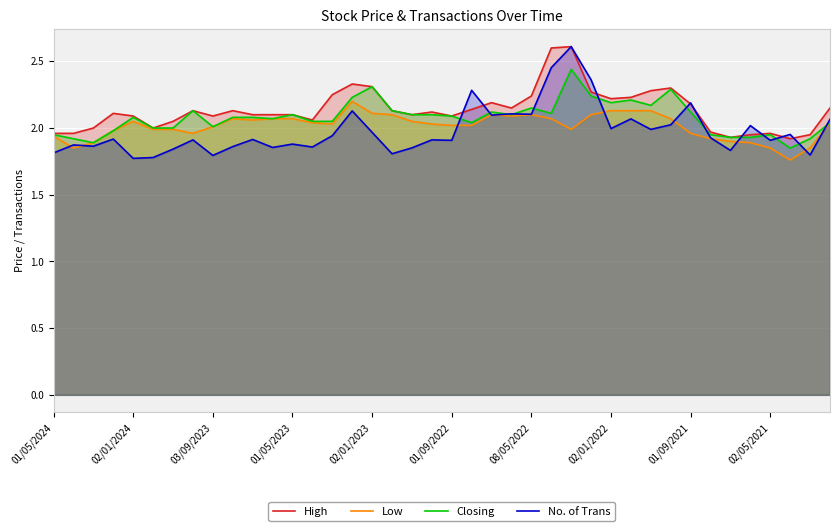

The value of No. of Trans at 10 is 1.9. True or false?

True